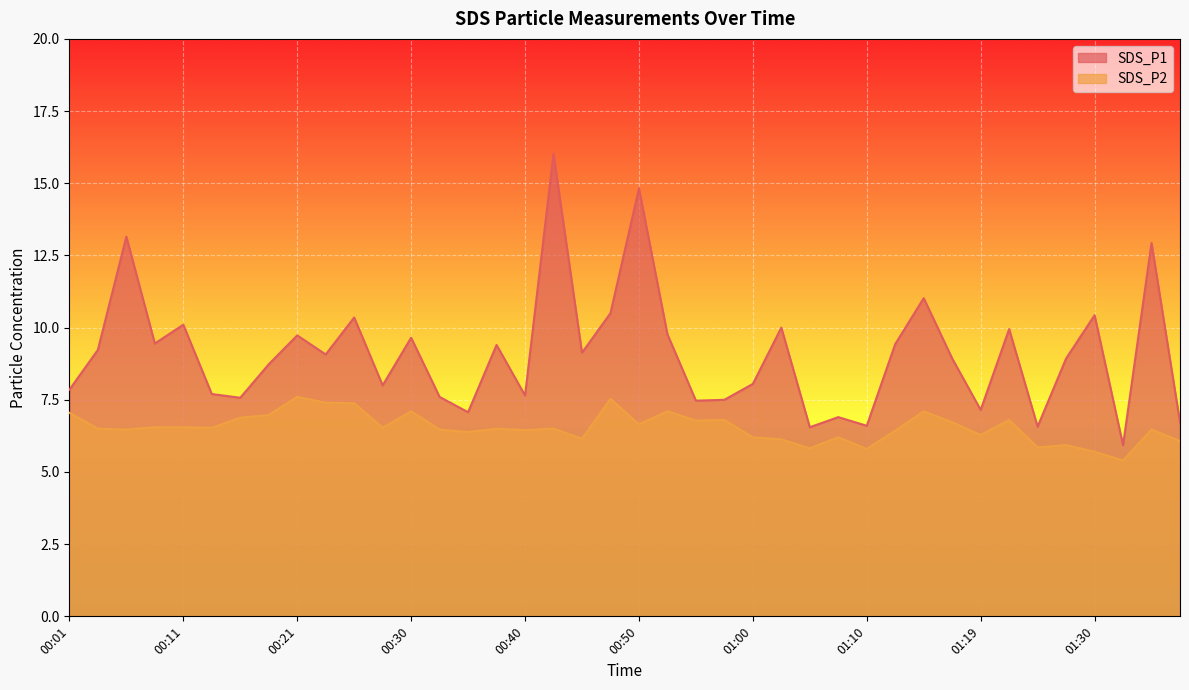

True or false: SDS_P1 has a value of 12.3 at 01:12.

False